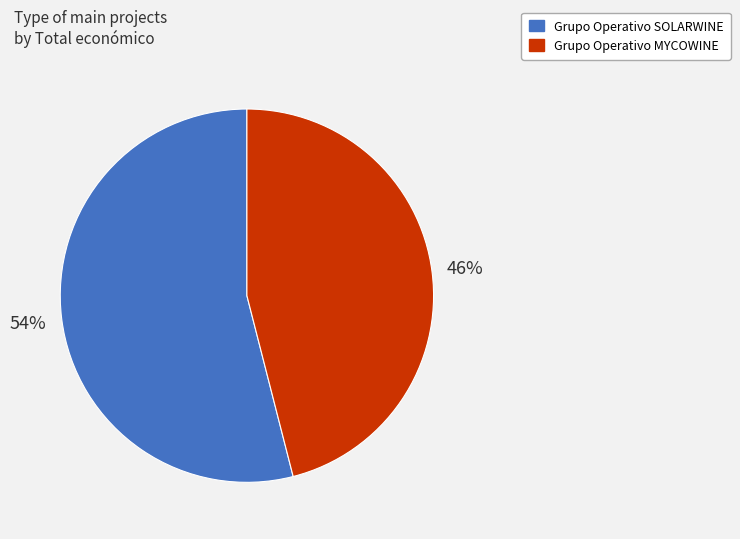

To the nearest percent, what percentage of the pie is Grupo Operativo MYCOWINE?

46%